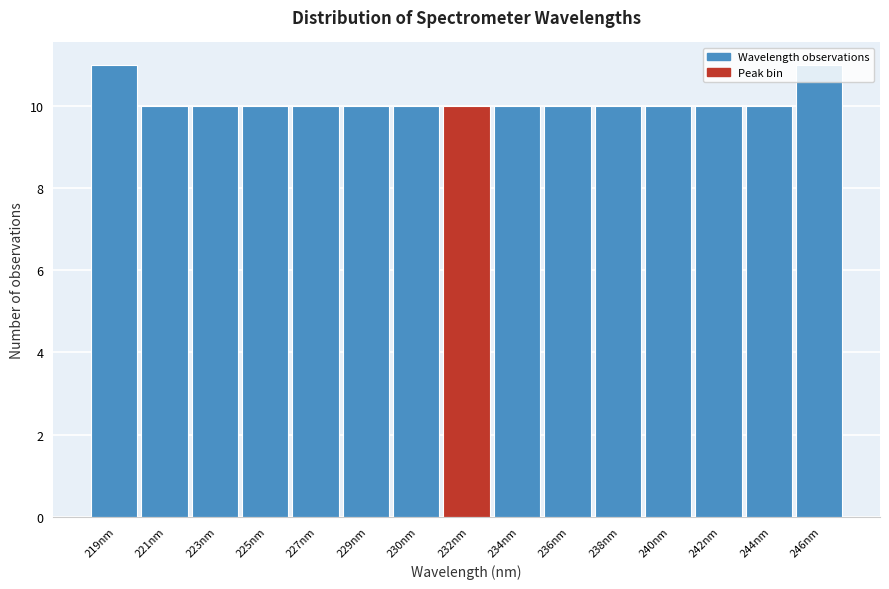

What is the sum of the values at 219nm and 234nm?

21